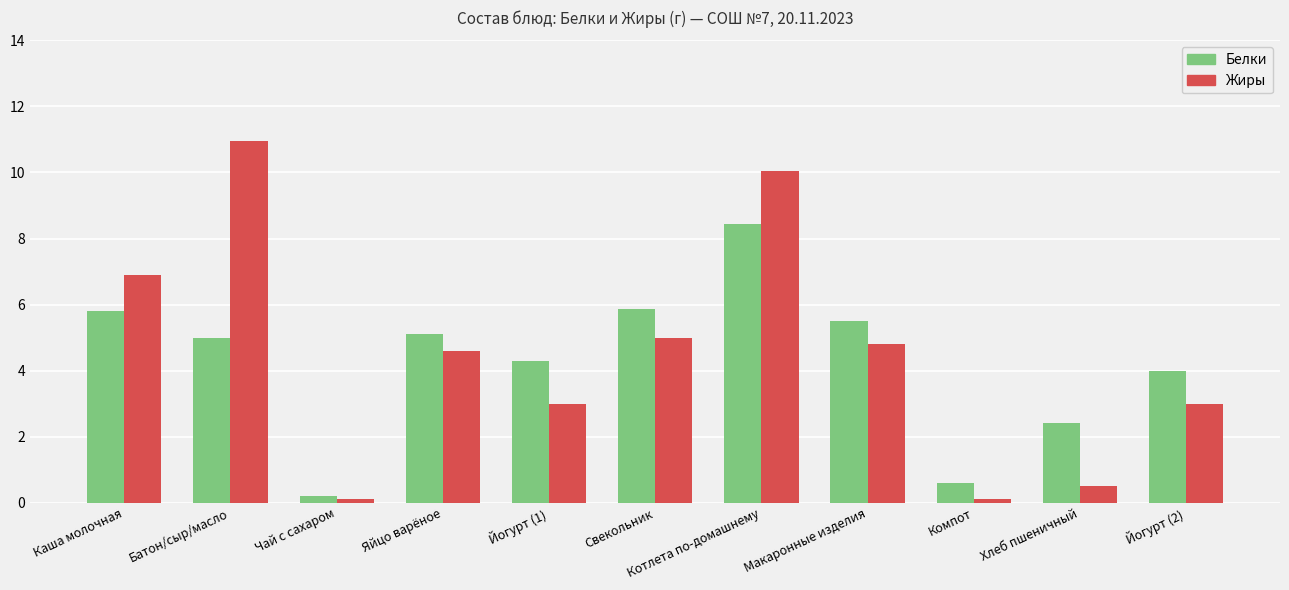

What position from the right is Йогурт (2)?

1